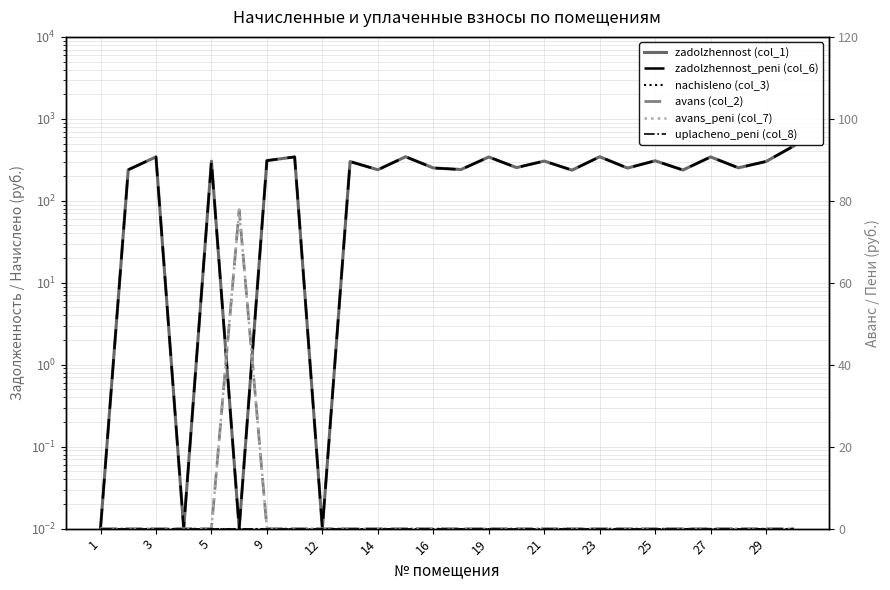

Which series changed the most between 21 and 23?

zadolzhennost (col_1)